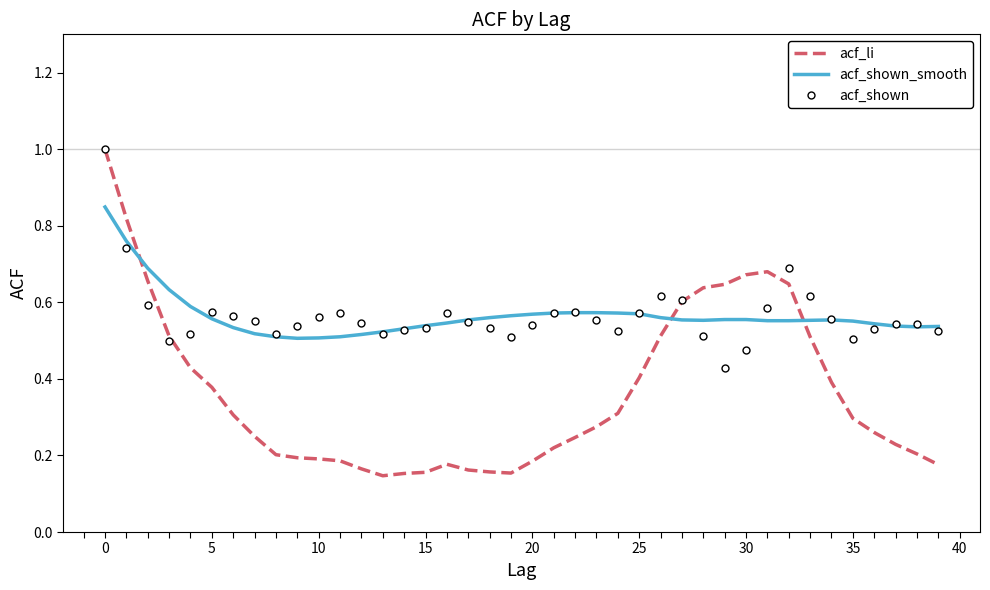

What is the highest value of the acf_li series?

1.0